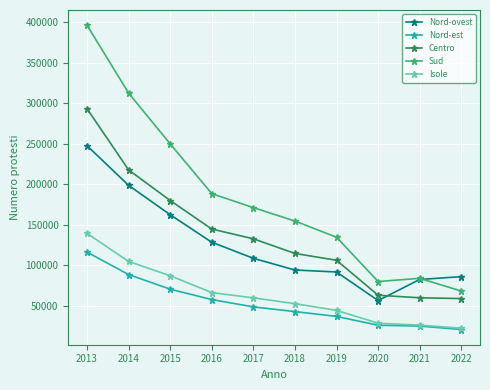

True or false: Centro and Sud cross at least once.

False